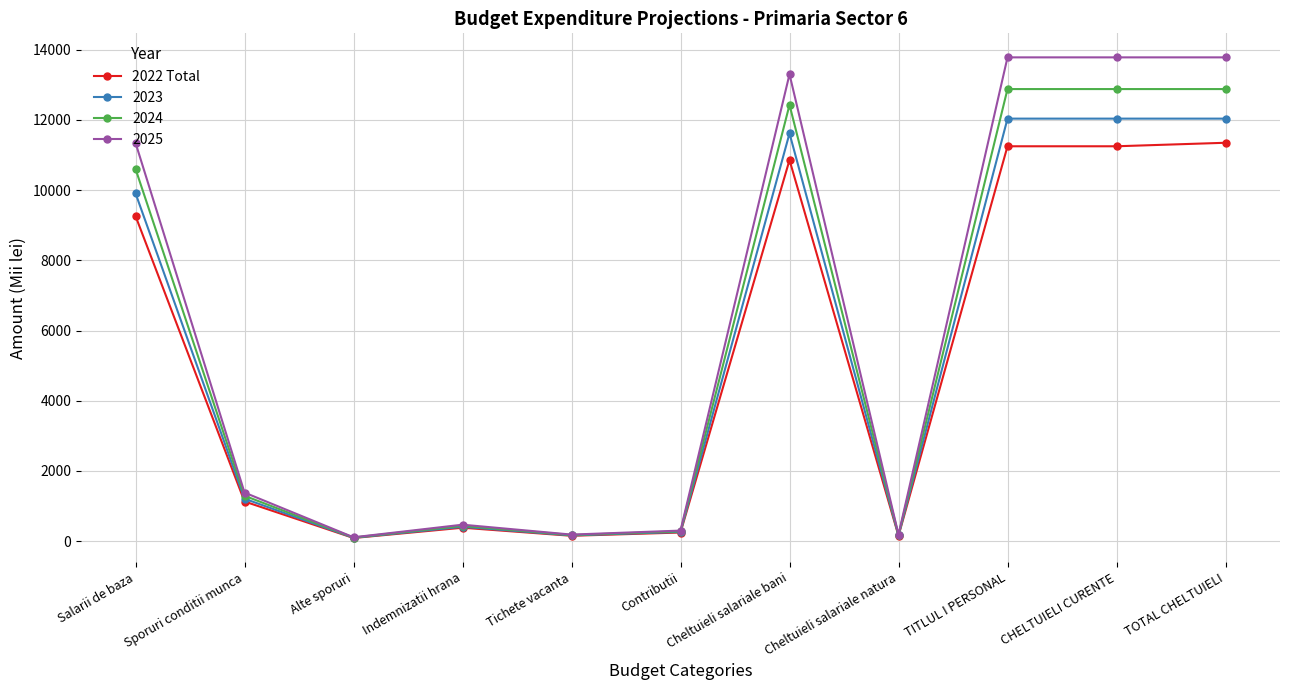

What is the greatest value displayed?

13783.7